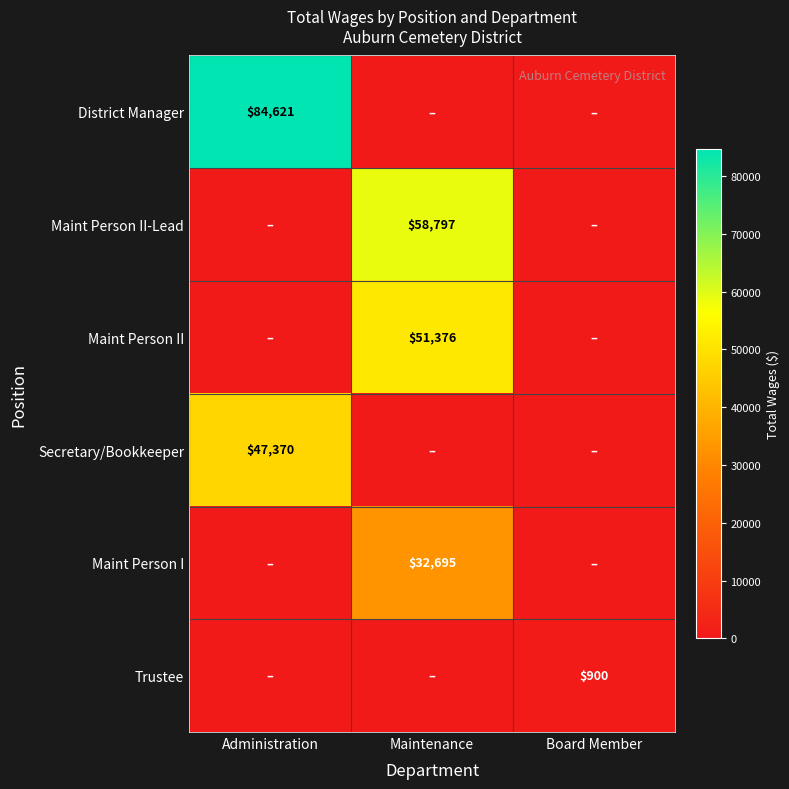

Is it true that Maint Person II equals 72812 at Maintenance?

False